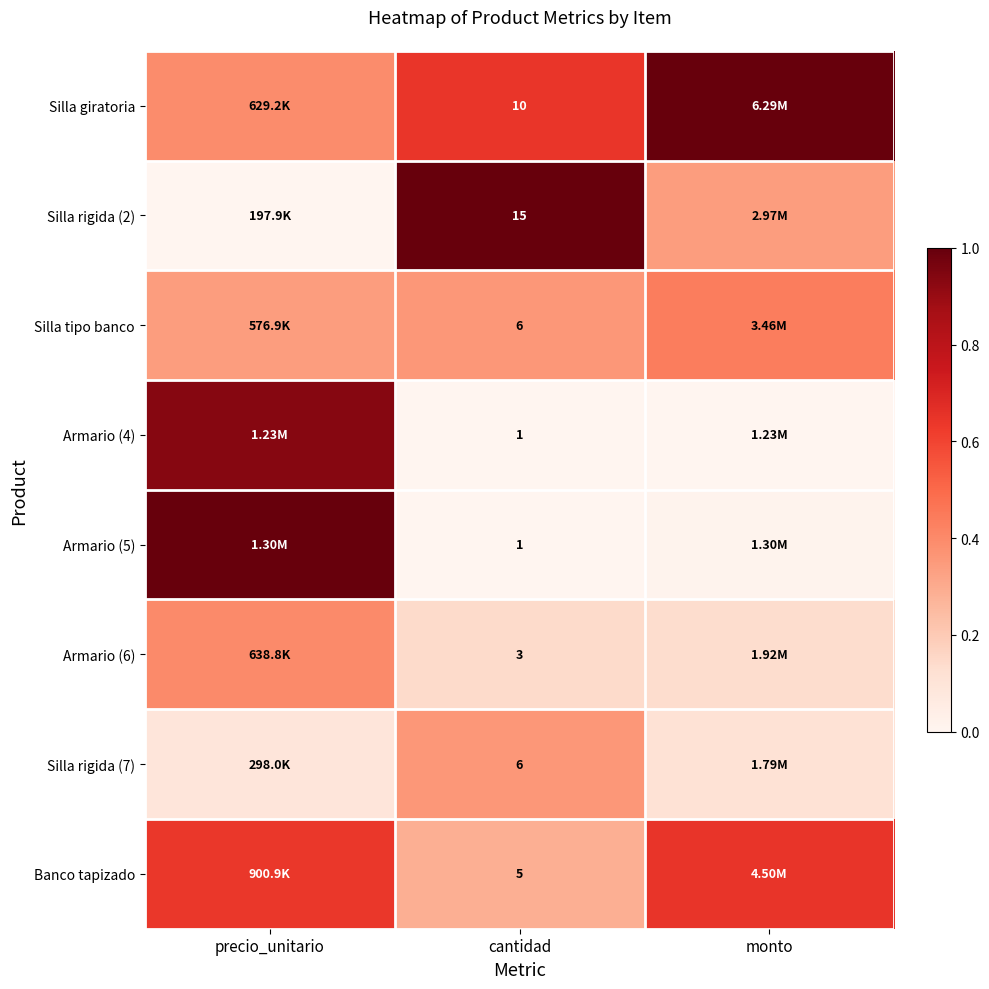

Rank the categories by Silla rigida (7) value from lowest to highest.

precio_unitario, monto, cantidad